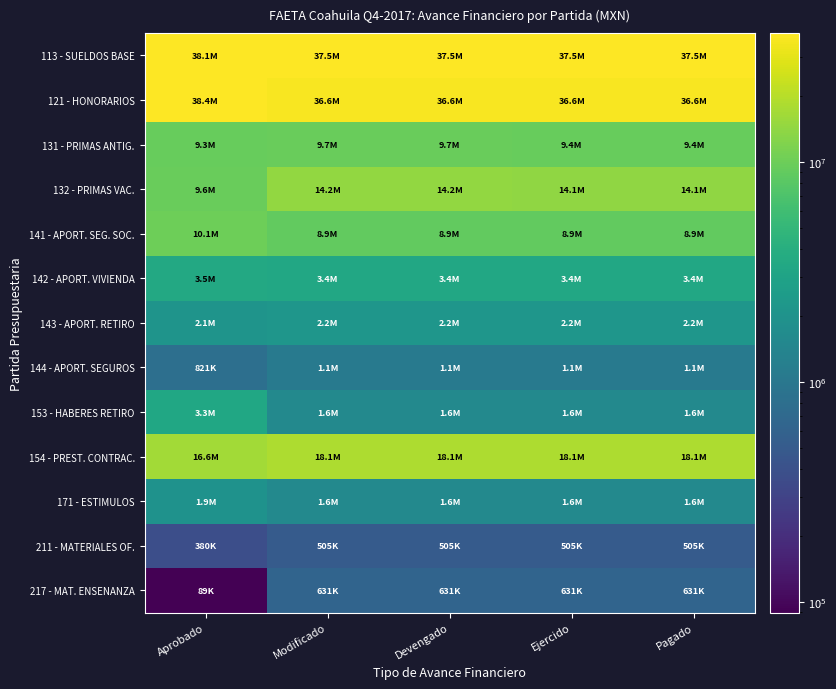

At which category does the chart reach its minimum across all series?

Aprobado